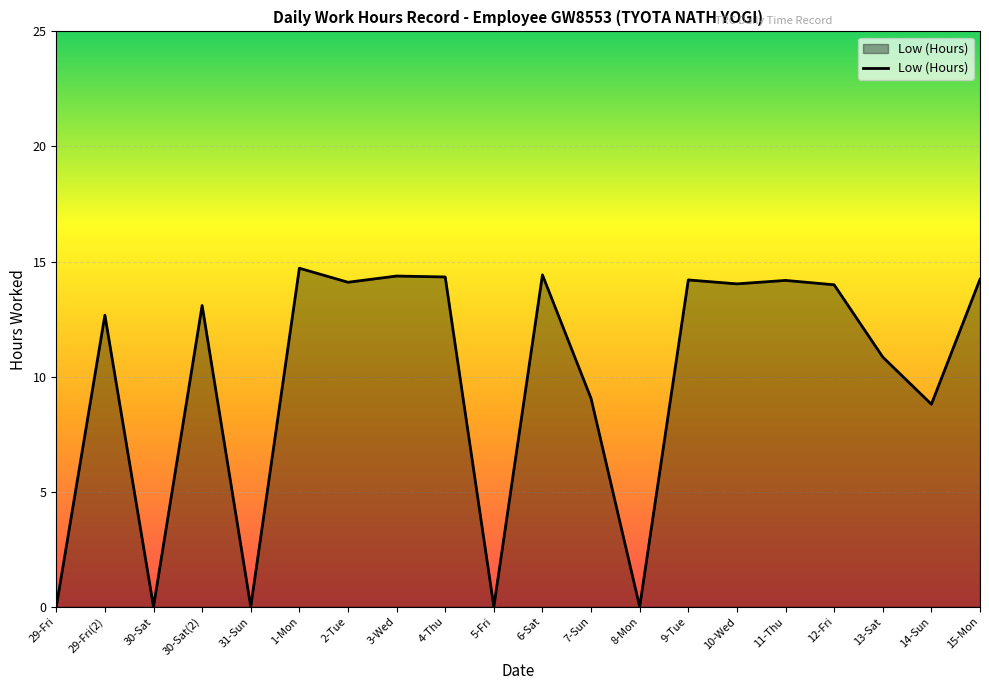

Is it true that the value at 29-Fri(2) is 12.7?

True